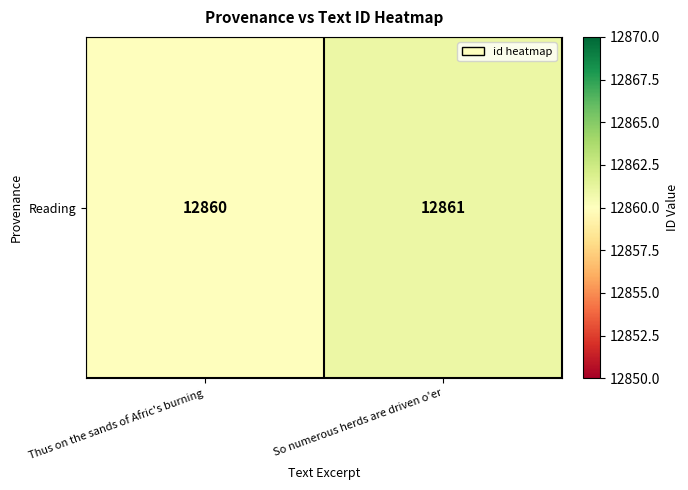

What is the greatest value displayed?

12861